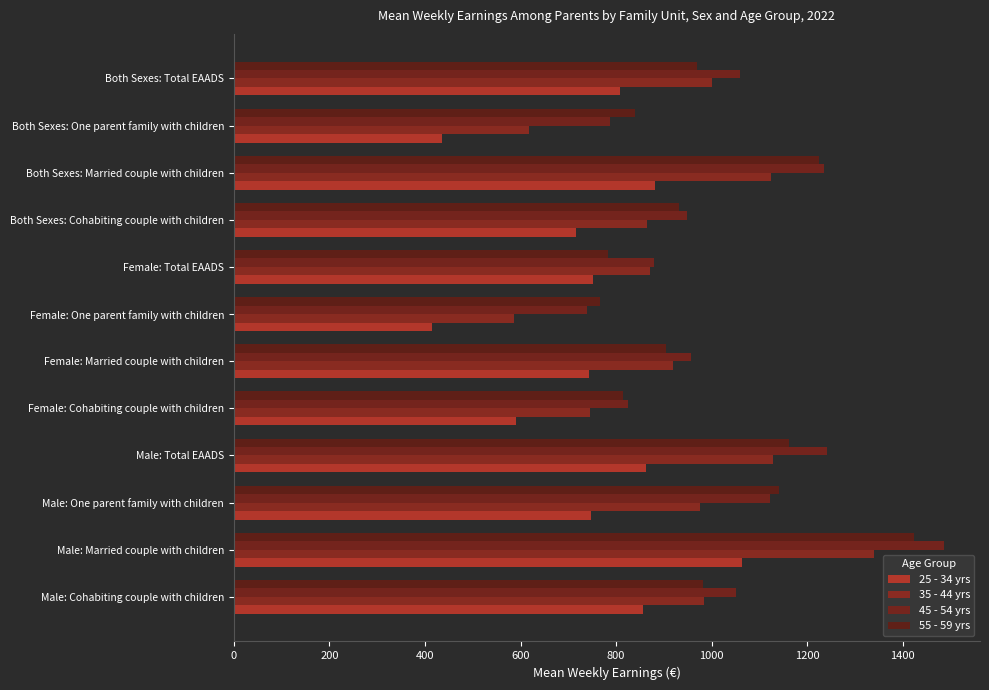

How many data points in 25 - 34 yrs are above 752?

6